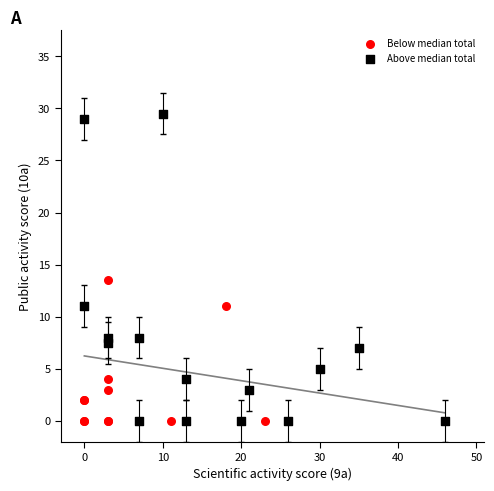

Which series contains the highest Y value?

Above median total